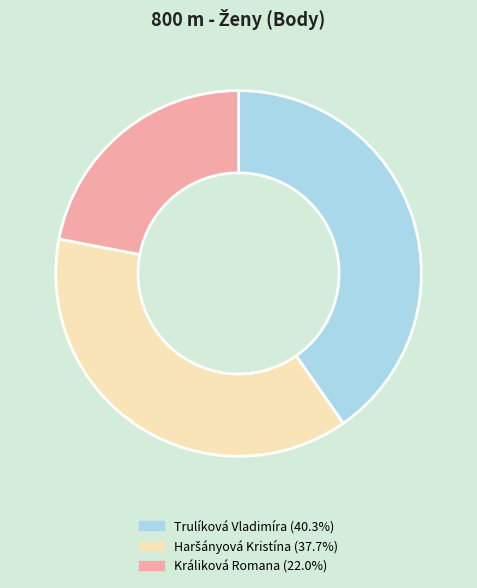

Which has a higher value, Trulíková Vladimíra or Králiková Romana?

Trulíková Vladimíra